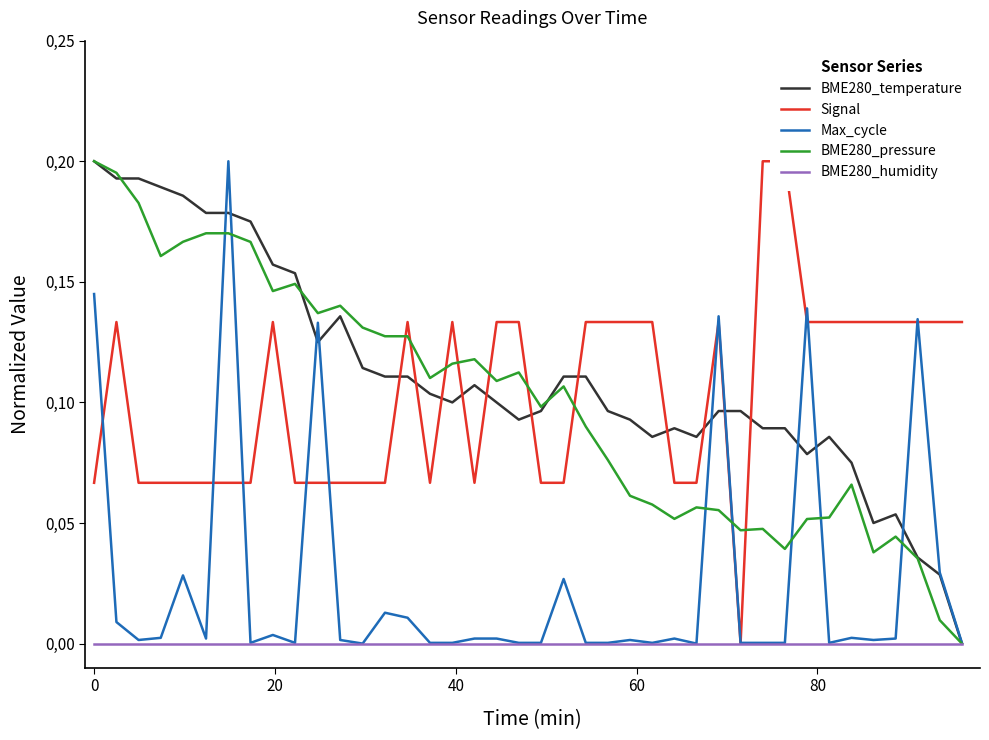

Reading left to right, extract all data points from this chart.

BME280_temperature: 0.2	0.2	0.2	0.2	0.2	0.2	0.2	0.2	0.2	0.2	0.1	0.1	0.1	0.1	0.1	0.1	0.1	0.1	0.1	0.1	0.1	0.1	0.1	0.1	0.1	0.1	0.1	0.1	0.1	0.1	0.1	0.1	0.1	0.1	0.1	0.0	0.1	0.0	0.0	0.0
Signal: 0.1	0.1	0.1	0.1	0.1	0.1	0.1	0.1	0.1	0.1	0.1	0.1	0.1	0.1	0.1	0.1	0.1	0.1	0.1	0.1	0.1	0.1	0.1	0.1	0.1	0.1	0.1	0.1	0.1	0.0	0.2	0.2	0.1	0.1	0.1	0.1	0.1	0.1	0.1	0.1
Max_cycle: 0.1	0.0	0.0	0.0	0.0	0.0	0.2	0.0	0.0	0.0	0.1	0.0	0.0	0.0	0.0	0.0	0.0	0.0	0.0	0.0	0.0	0.0	0.0	0.0	0.0	0.0	0.0	0.0	0.1	0.0	0.0	0.0	0.1	0.0	0.0	0.0	0.0	0.1	0.0	0.0
BME280_pressure: 0.2	0.2	0.2	0.2	0.2	0.2	0.2	0.2	0.1	0.1	0.1	0.1	0.1	0.1	0.1	0.1	0.1	0.1	0.1	0.1	0.1	0.1	0.1	0.1	0.1	0.1	0.1	0.1	0.1	0.0	0.0	0.0	0.1	0.1	0.1	0.0	0.0	0.0	0.0	0.0
BME280_humidity: 0.0	0.0	0.0	0.0	0.0	0.0	0.0	0.0	0.0	0.0	0.0	0.0	0.0	0.0	0.0	0.0	0.0	0.0	0.0	0.0	0.0	0.0	0.0	0.0	0.0	0.0	0.0	0.0	0.0	0.0	0.0	0.0	0.0	0.0	0.0	0.0	0.0	0.0	0.0	0.0